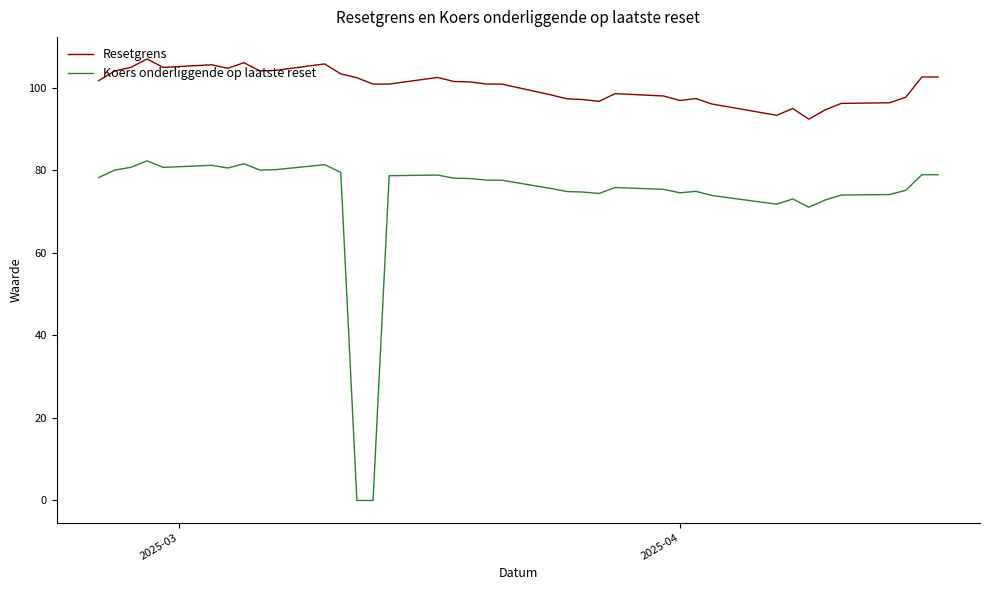

List the series in order of their peak value, lowest first.

Koers onderliggende op laatste reset, Resetgrens